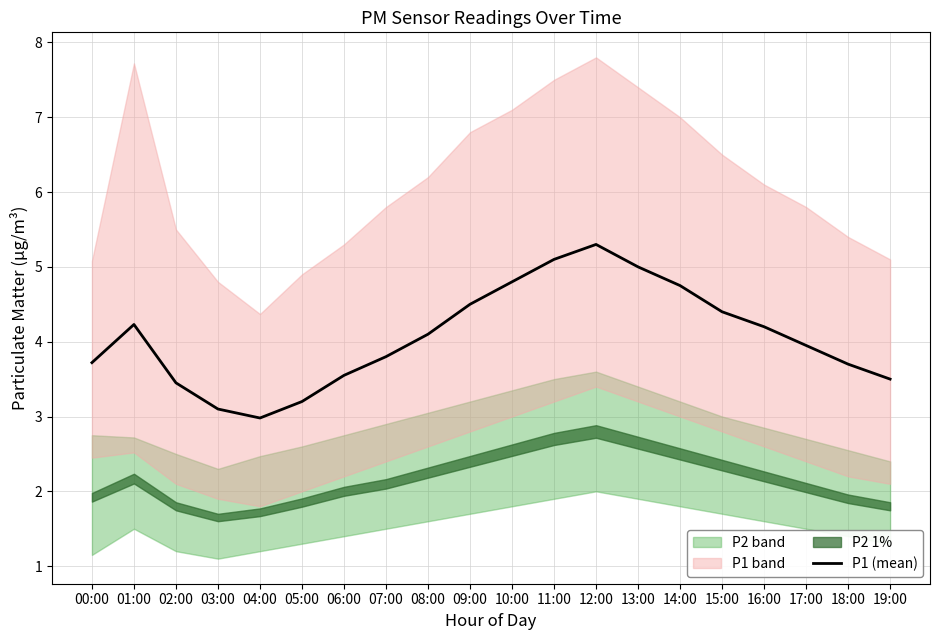

What is the difference between the values at 02:00 and 16:00?

0.8